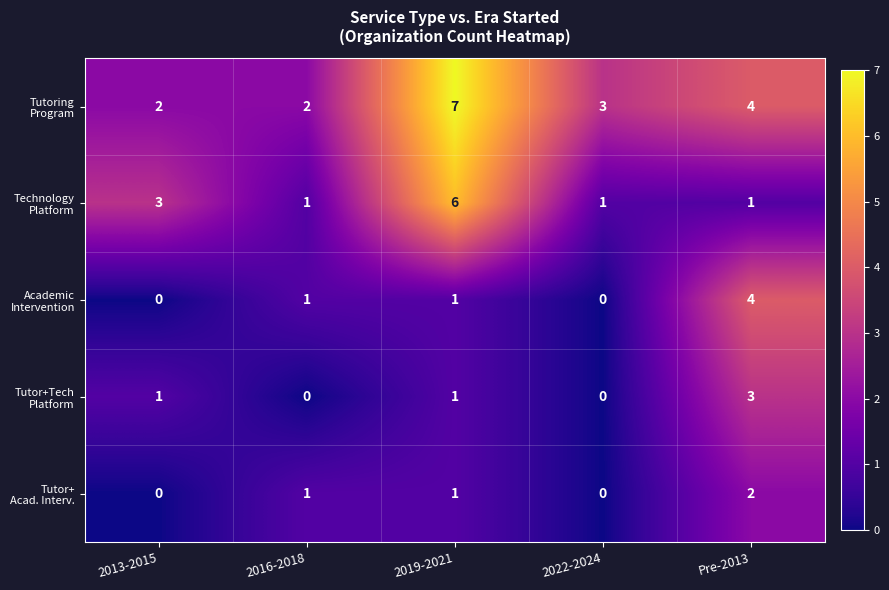

What is the spread (max minus min) of values at 2019-2021?

6